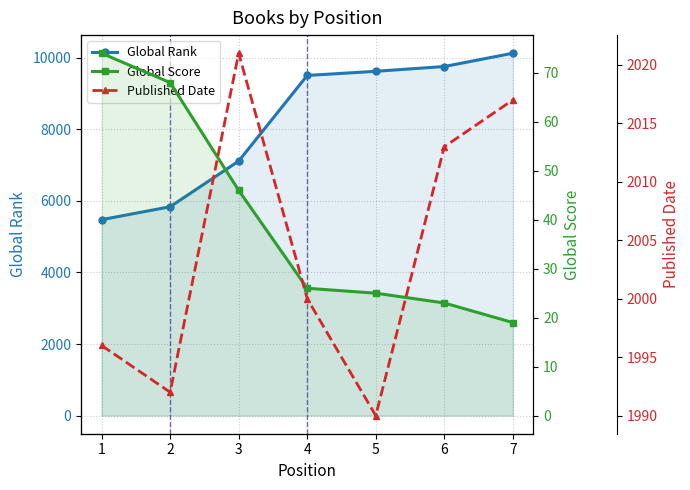

True or false: Global Score has a value of 74 at 1.

True